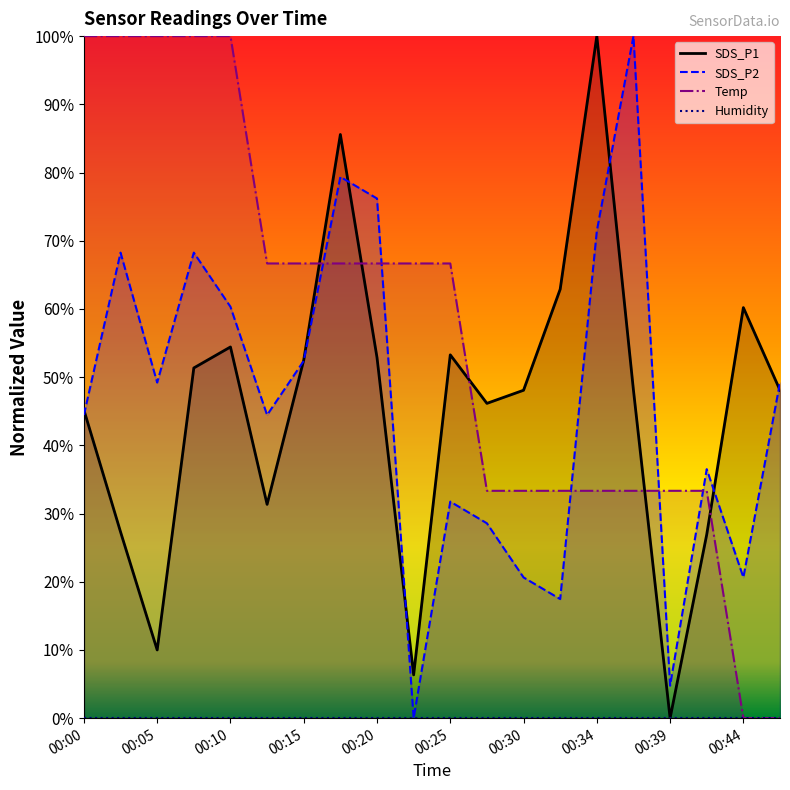

At how many categories does at least one series exceed 51?

15